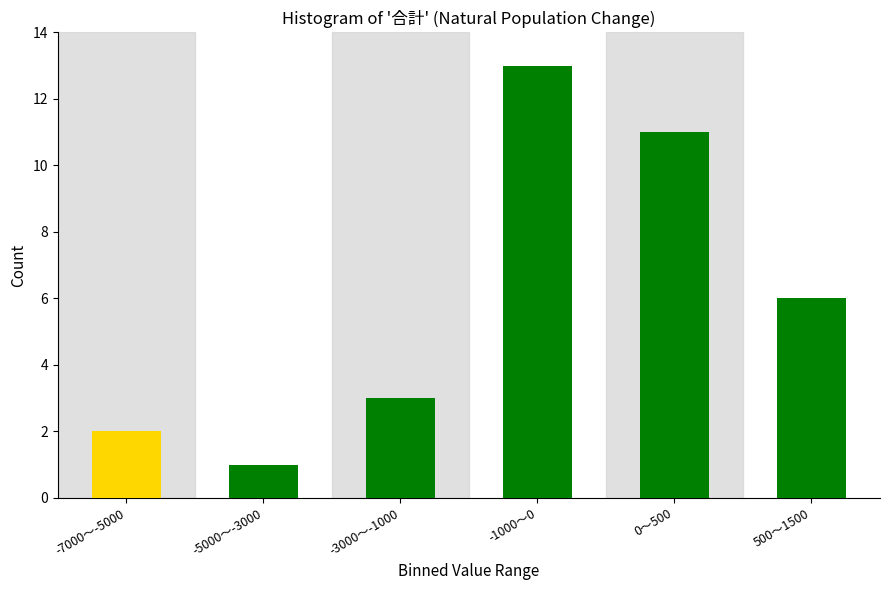

Reading left to right, extract all data points from this chart.

2	1	3	13	11	6